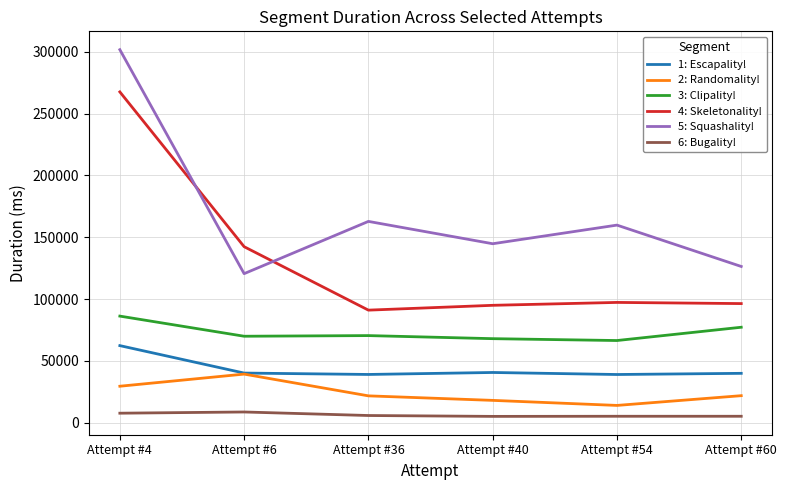

Is the value of 1: Escapality! at Attempt #54 greater than the value of 5: Squashality! at Attempt #6?

No